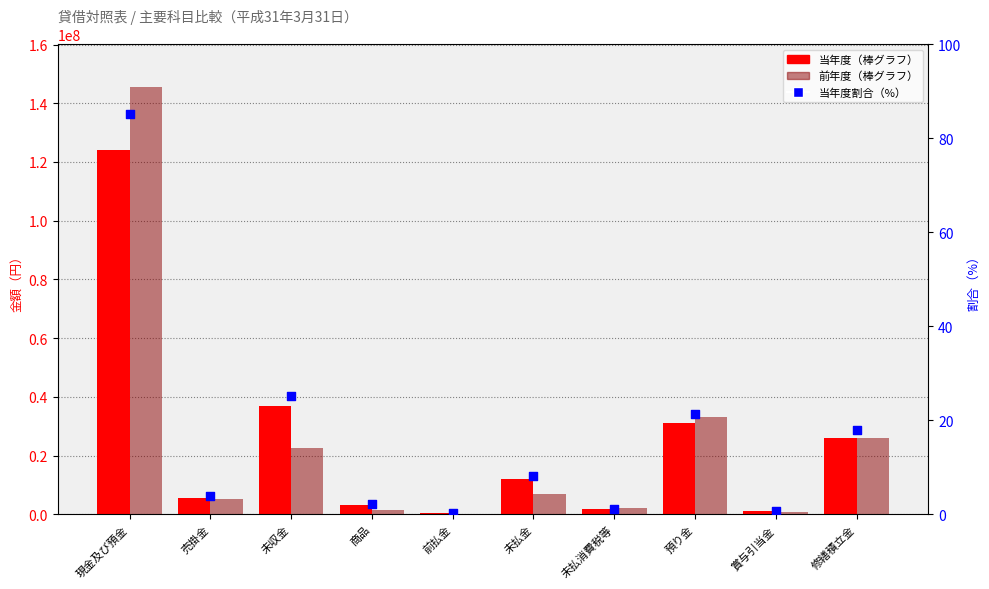

Which series has the largest total across all categories?

前年度